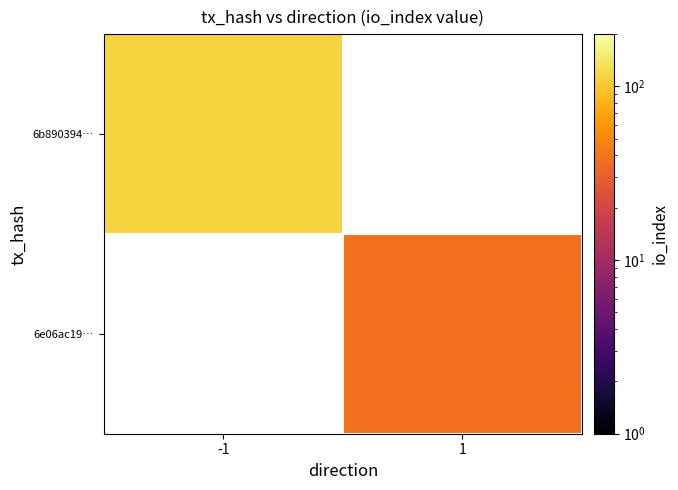

Read the 6b890394… value at -1.

114.0